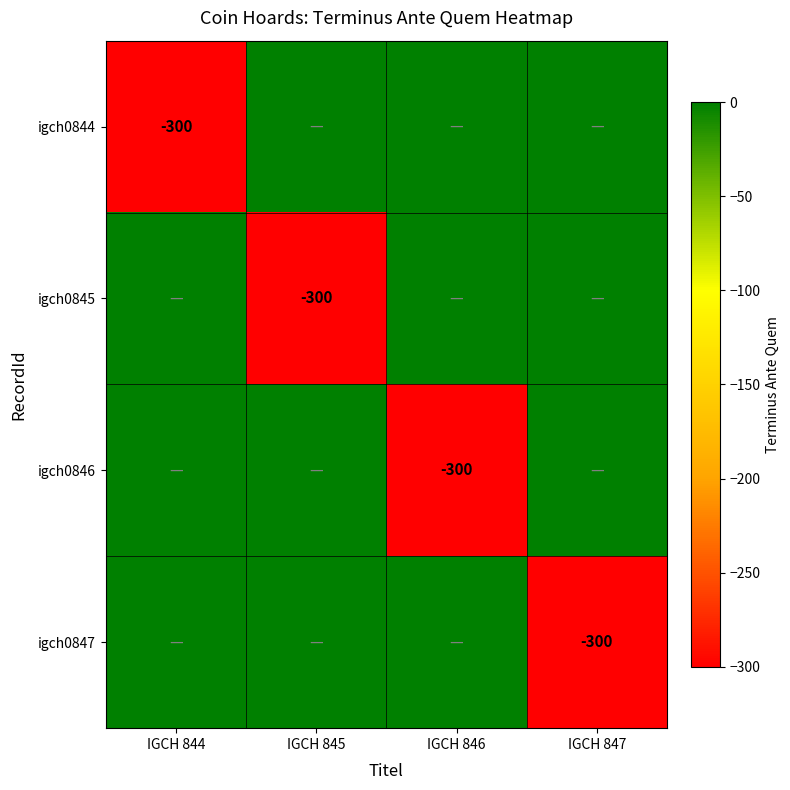

Count the number of data series in this chart.

4